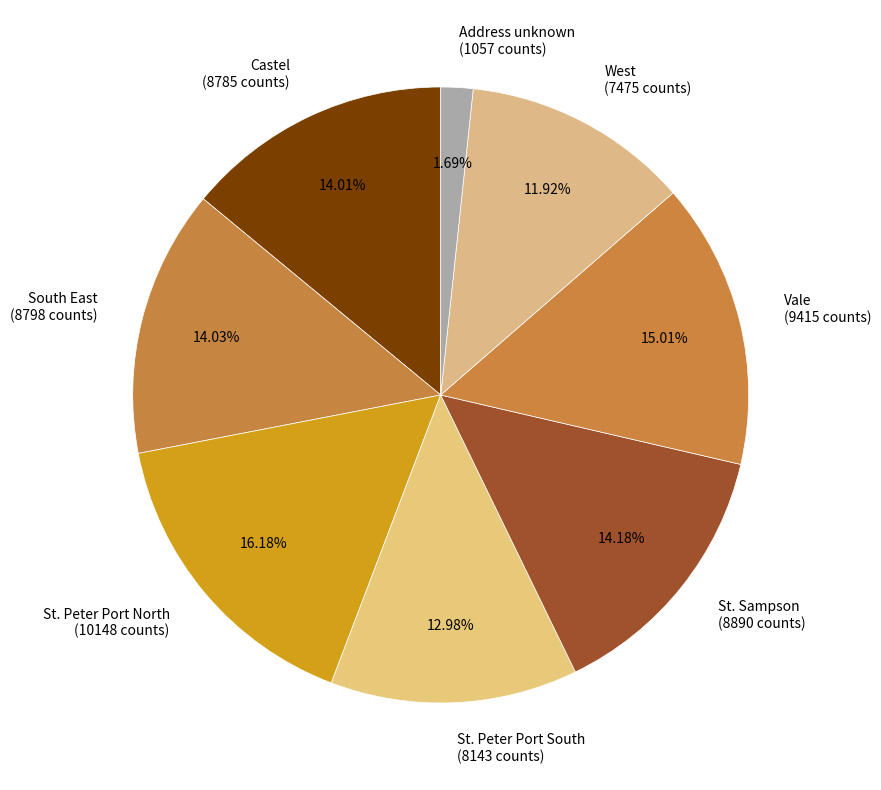

To the nearest percent, what is the difference between the St. Peter Port South and St. Peter Port North slice percentages?

3%